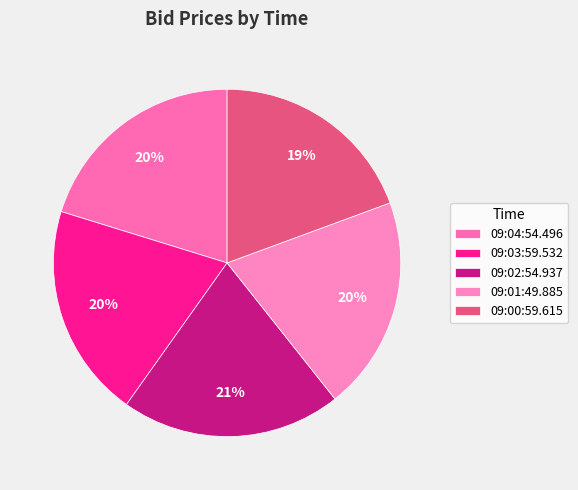

How many segments does this pie chart have?

5